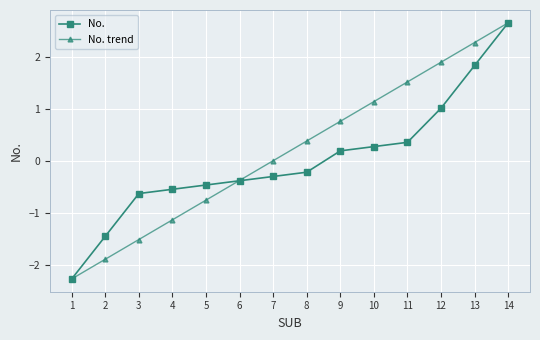

Does the chart display data point markers on the line(s)?

Yes